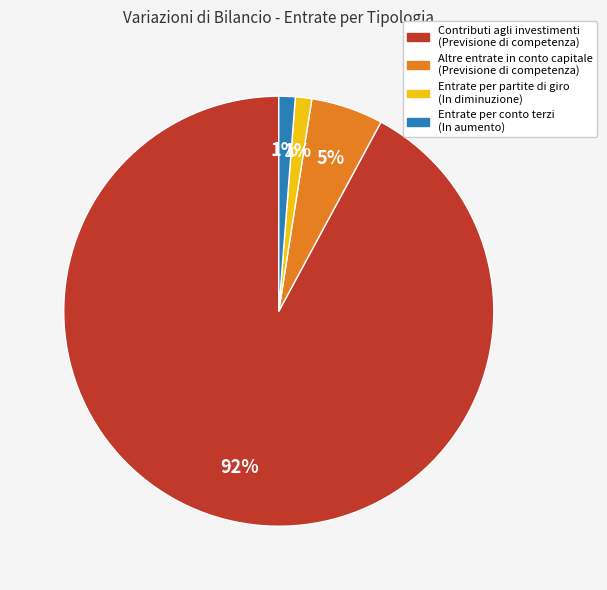

To the nearest percent, what portion does Entrate per conto terzi (In aumento) represent?

1%